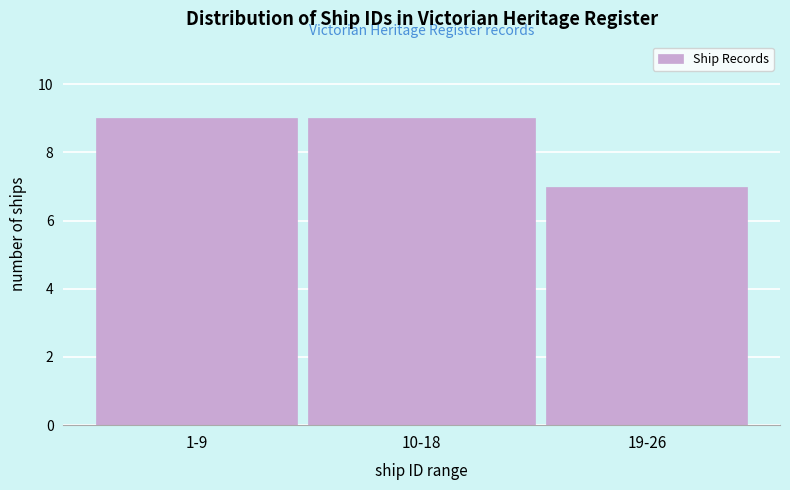

Reading left to right, what are all the values shown in this chart?

1-9=9	10-18=9	19-26=7